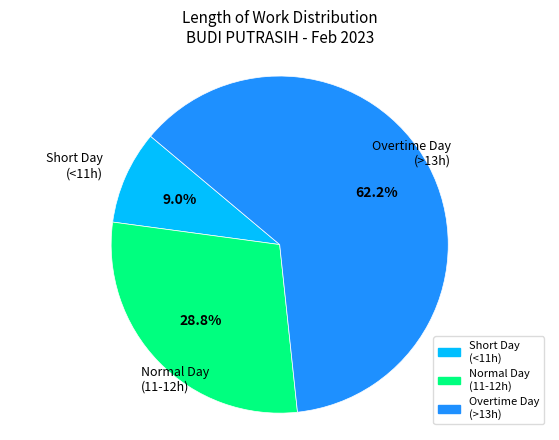

Is there any slice that represents more than half of the pie?

Yes